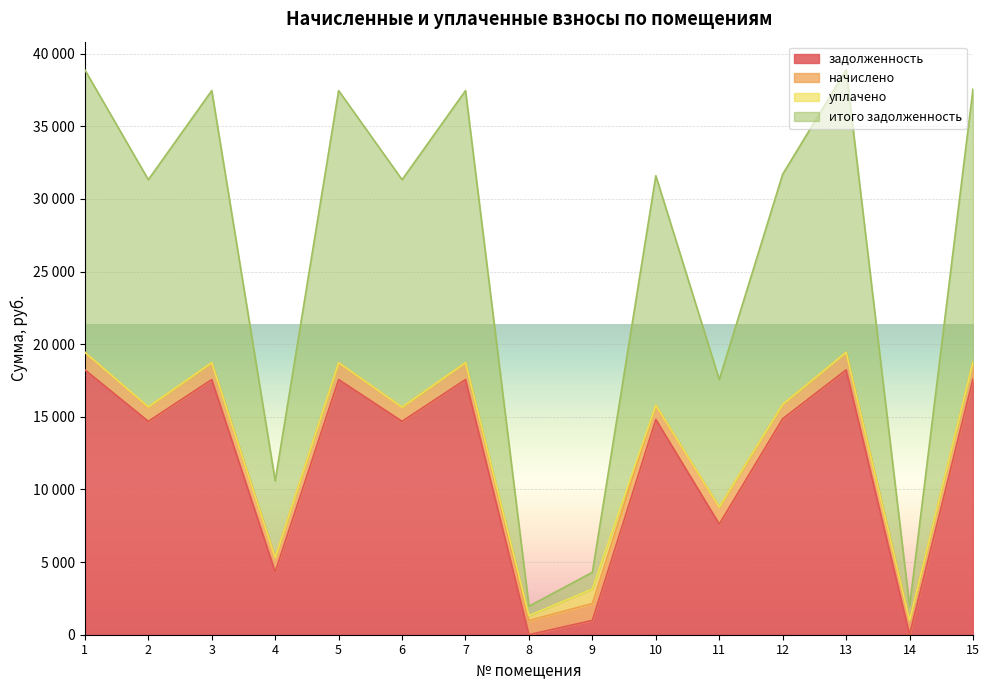

True or false: итого задолженность and задолженность cross at least once.

False